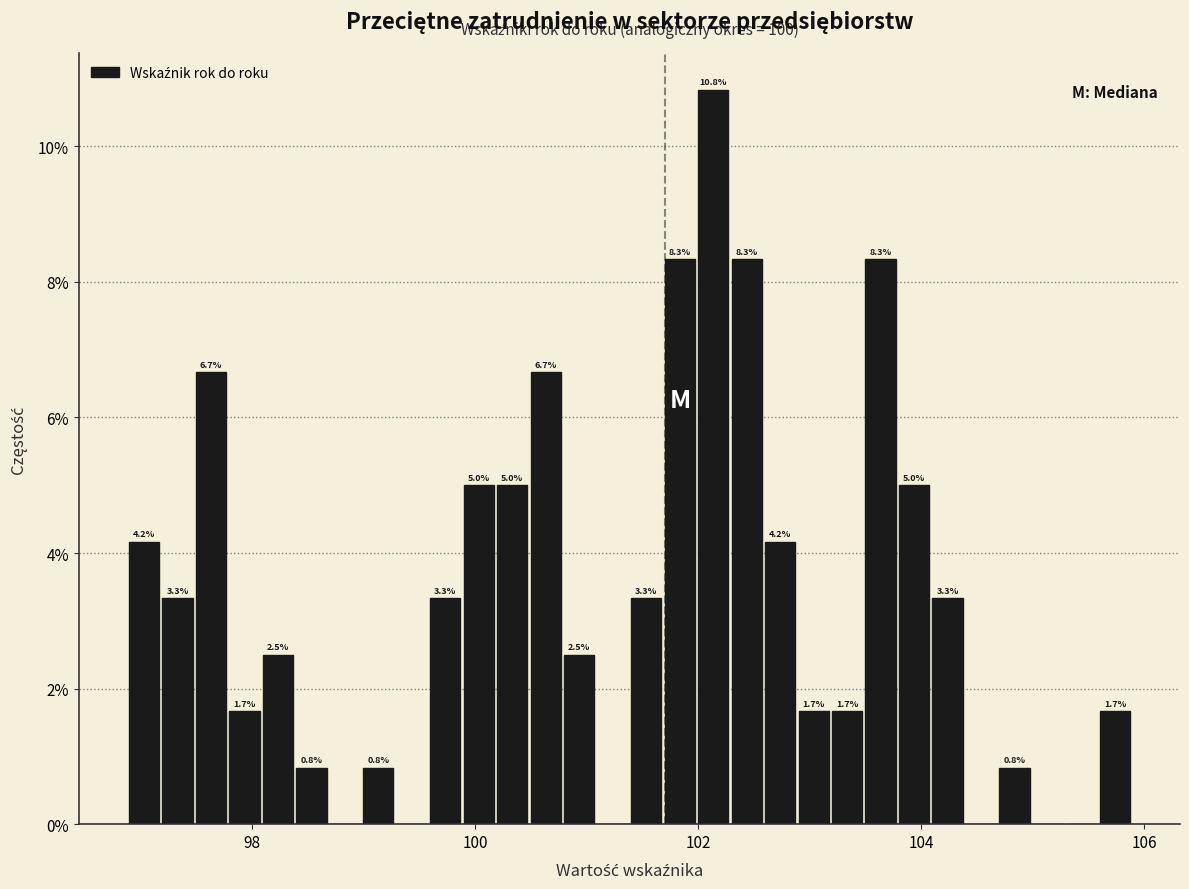

Read against the x-axis, roughly where is the centre of the tallest bar?

102.2